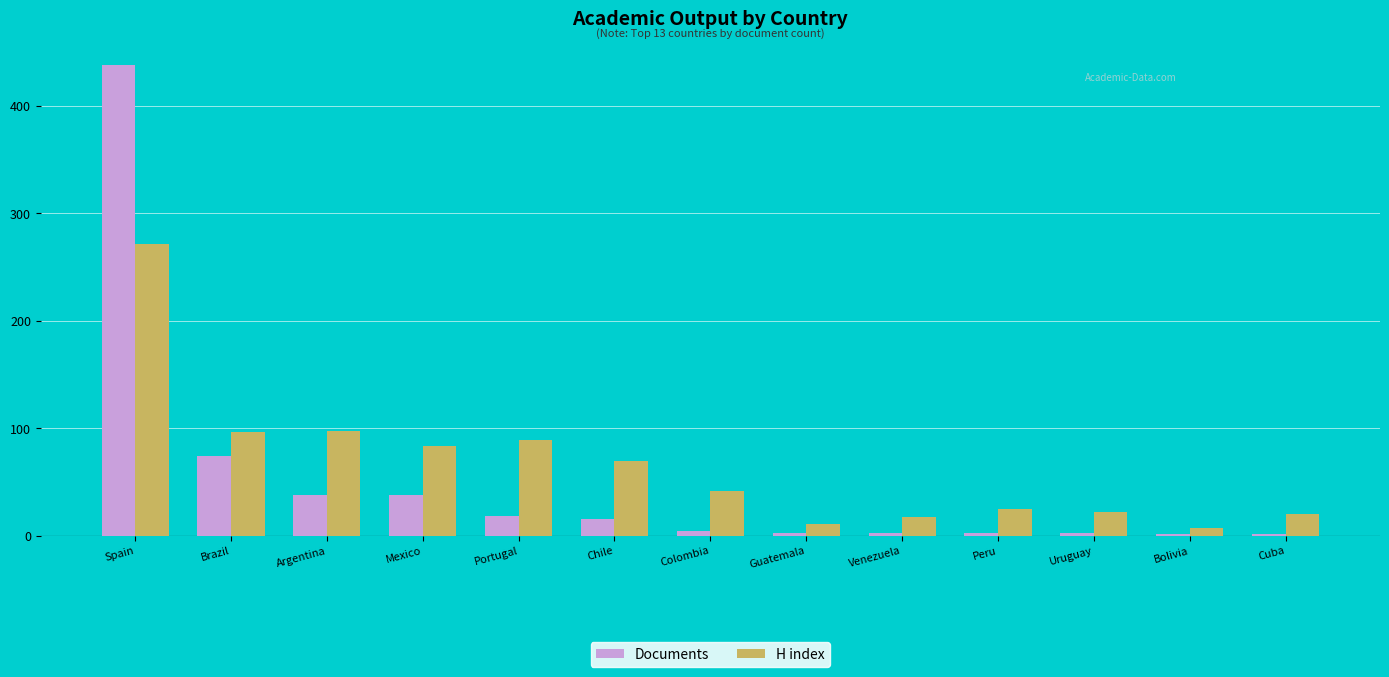

Which category has the highest value across all series?

Spain